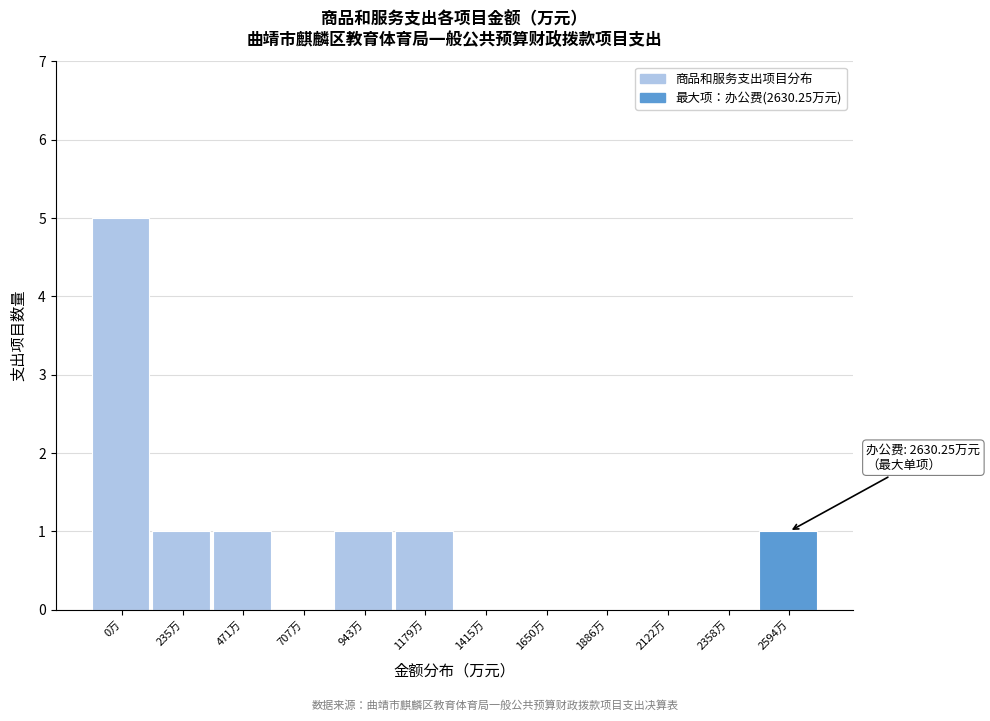

Reading left to right, transcribe all the data shown in this chart.

0万=5	235万=1	471万=1	707万=0	943万=1	1179万=1	1415万=0	1650万=0	1886万=0	2122万=0	2358万=0	2594万=1